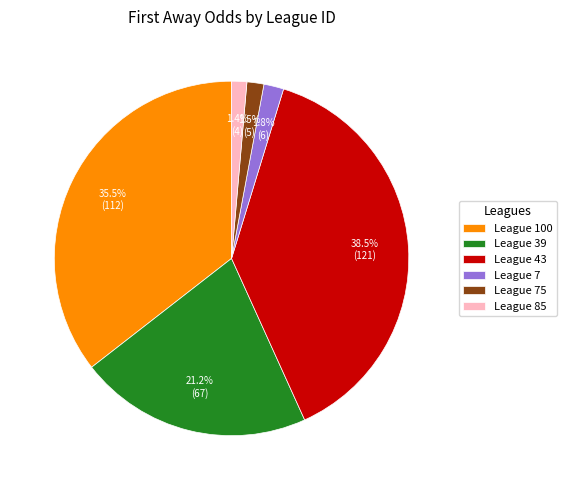

What is the largest slice in the pie chart?

League 43